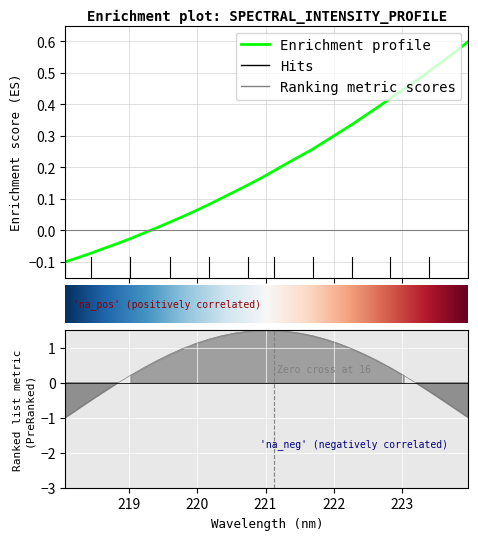

True or false: the data shows 0.3 at 16.

False